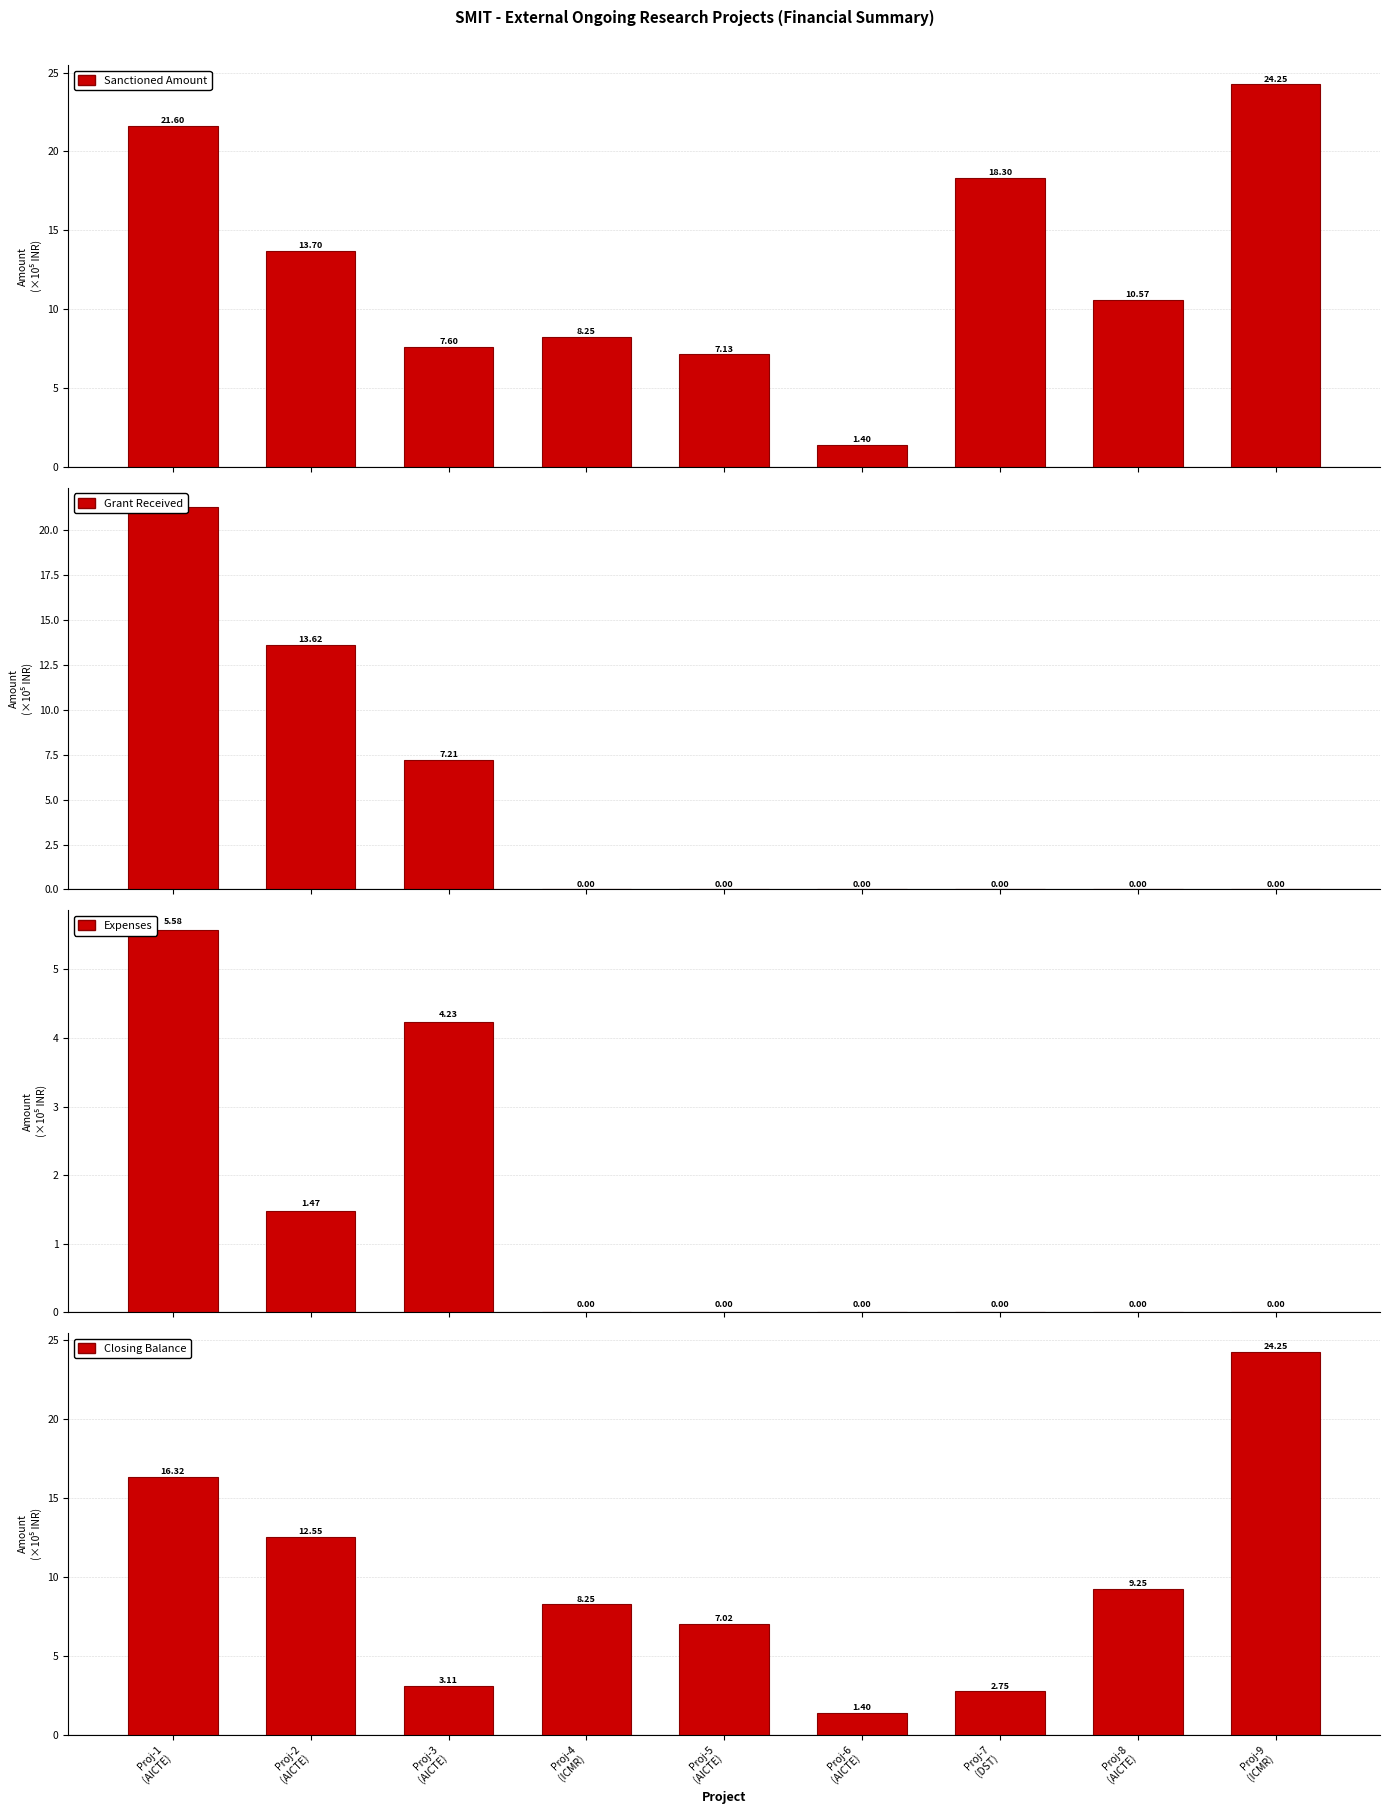

At how many categories does at least one series exceed 0?

9